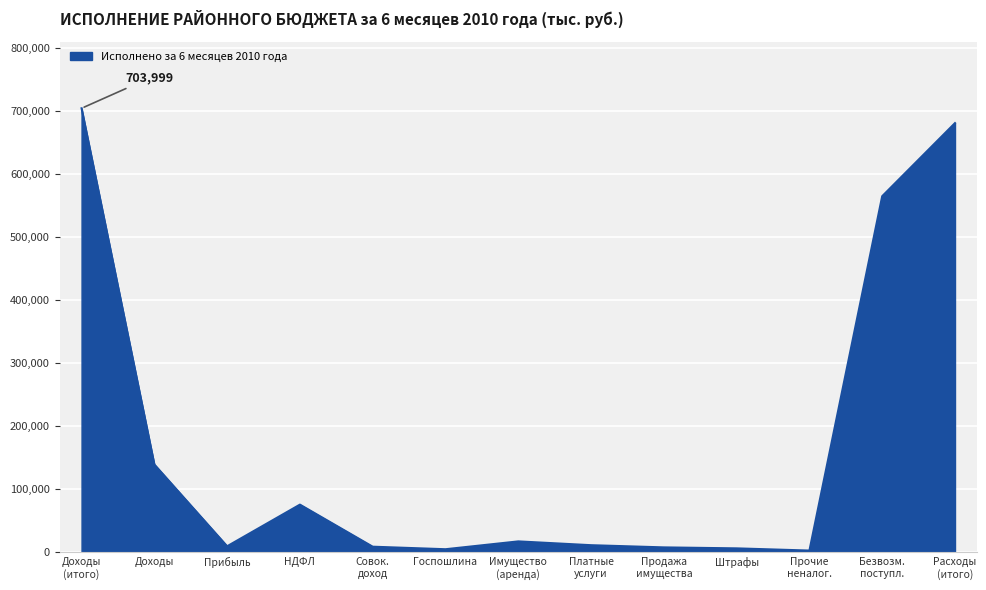

What is the maximum value shown in the chart?

703999